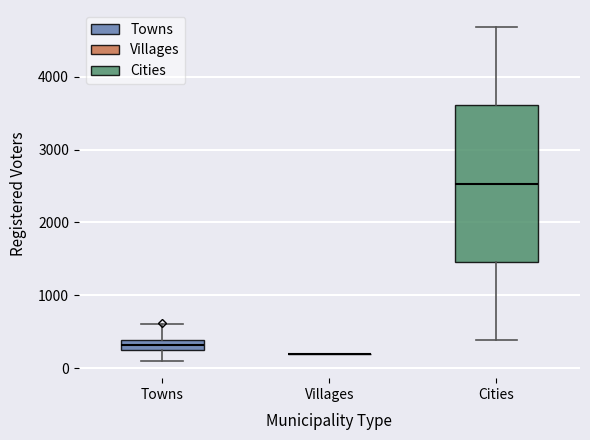

Comparing the boxes themselves (not the whiskers), which one is the tallest?

Cities